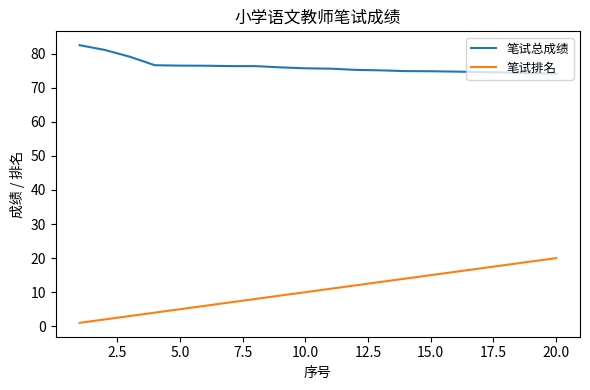

List the series in order of their overall mean, highest first.

笔试总成绩, 笔试排名